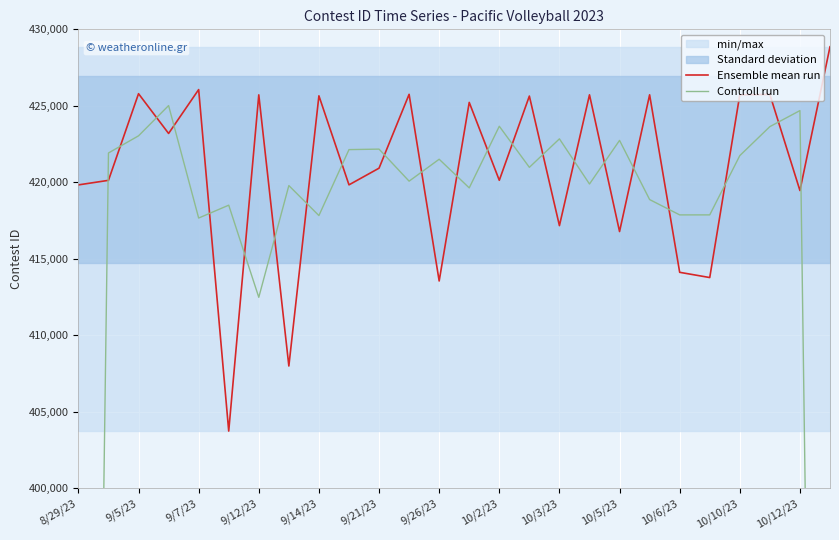

Does the chart display data point markers on the line(s)?

No